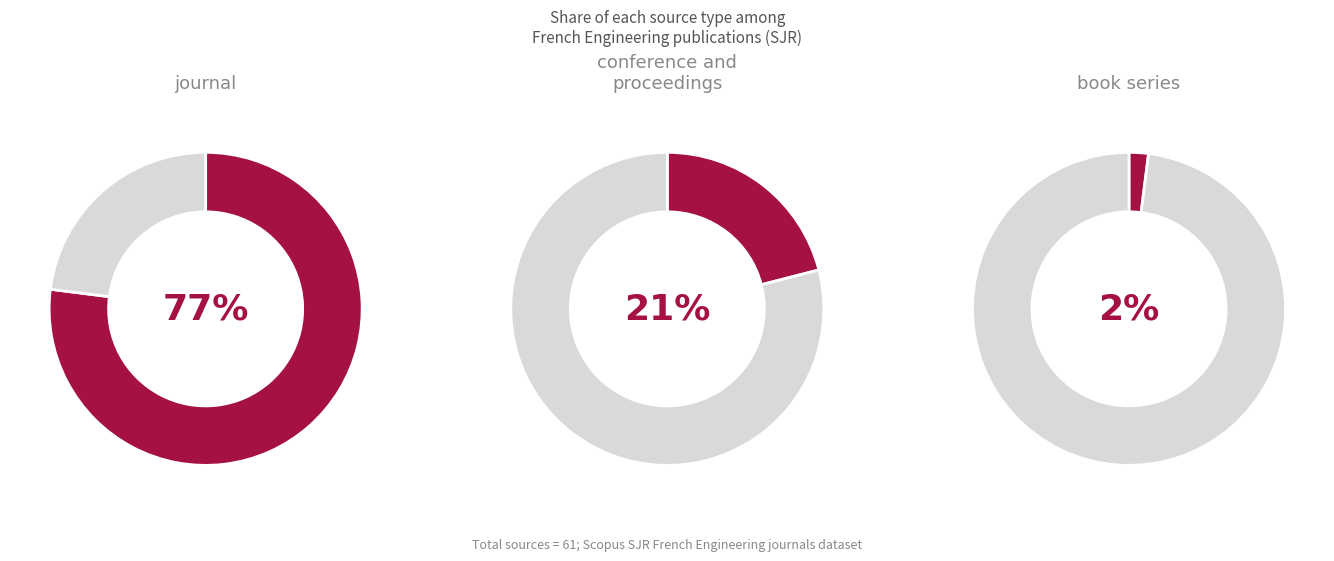

The journal slice represents 62% of the pie. True or false?

False